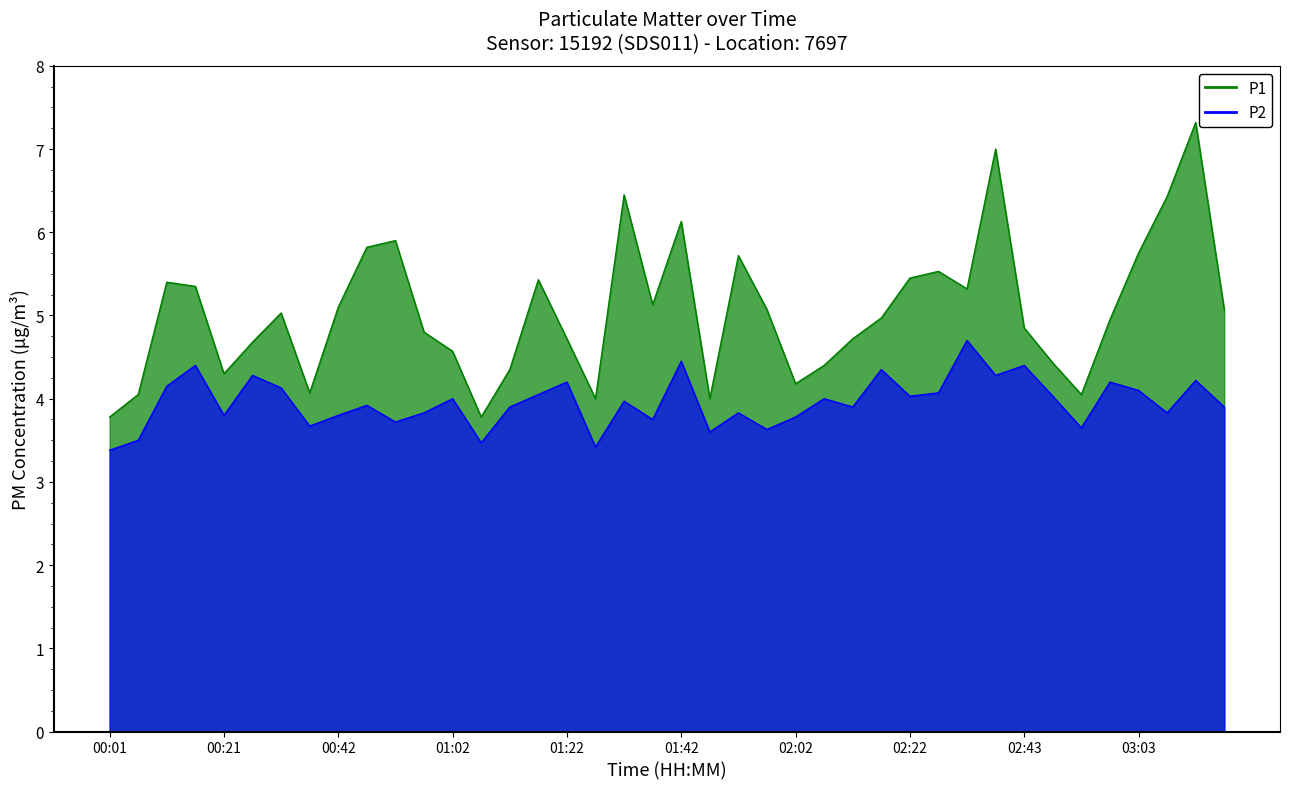

Which series changed the most between 02:02 and 03:18?

P1